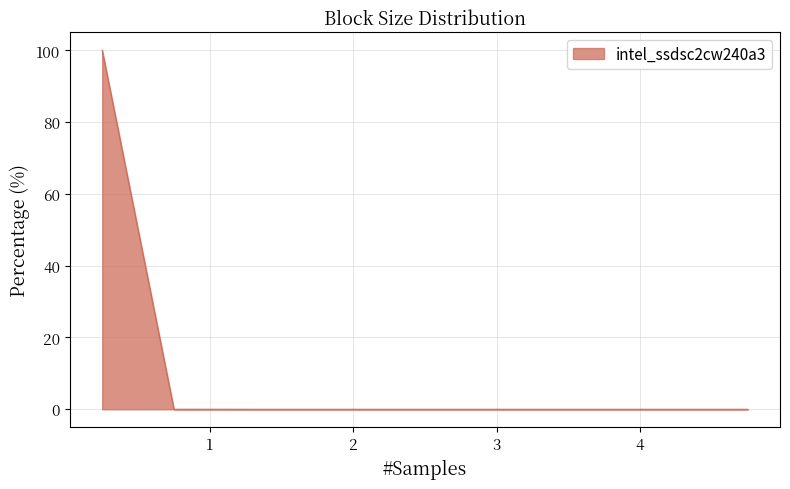

What is the difference between the maximum and minimum values?

100.0